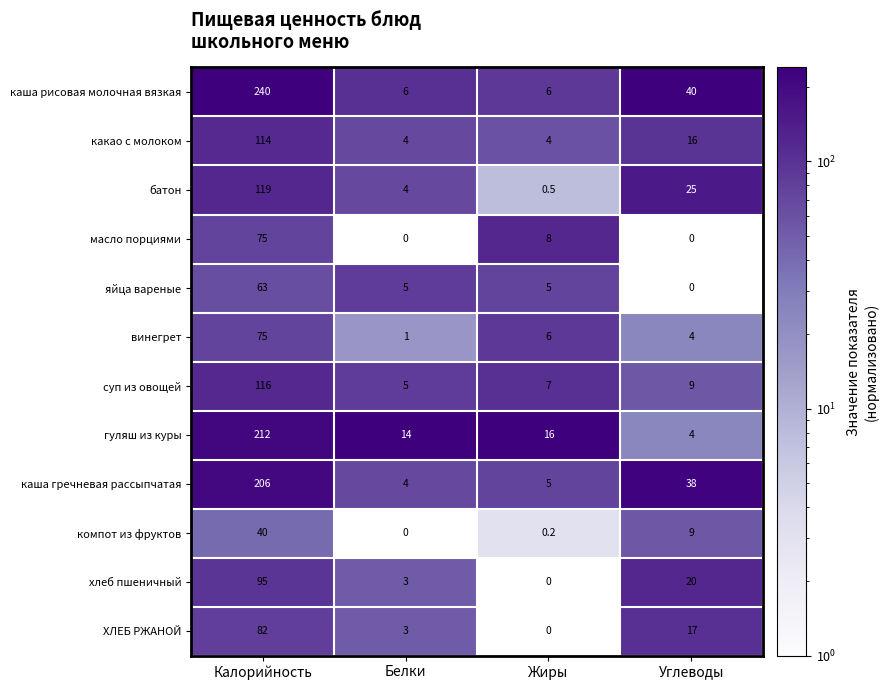

At which category is the sum across all series the highest?

Калорийность